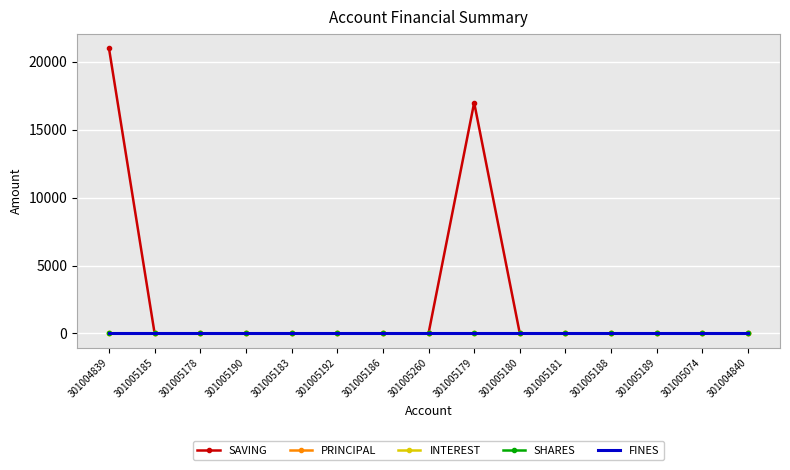

What is the maximum value shown in the chart?

21000